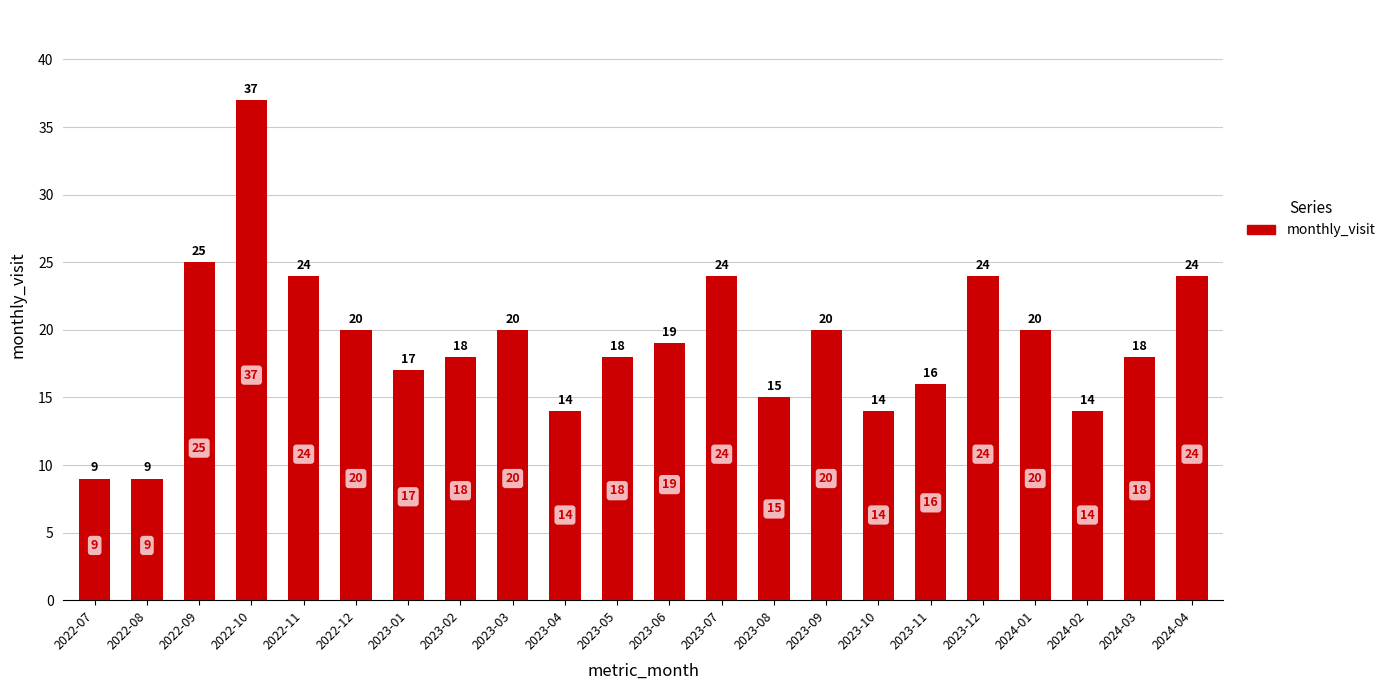

What is the difference between the maximum and minimum values?

28